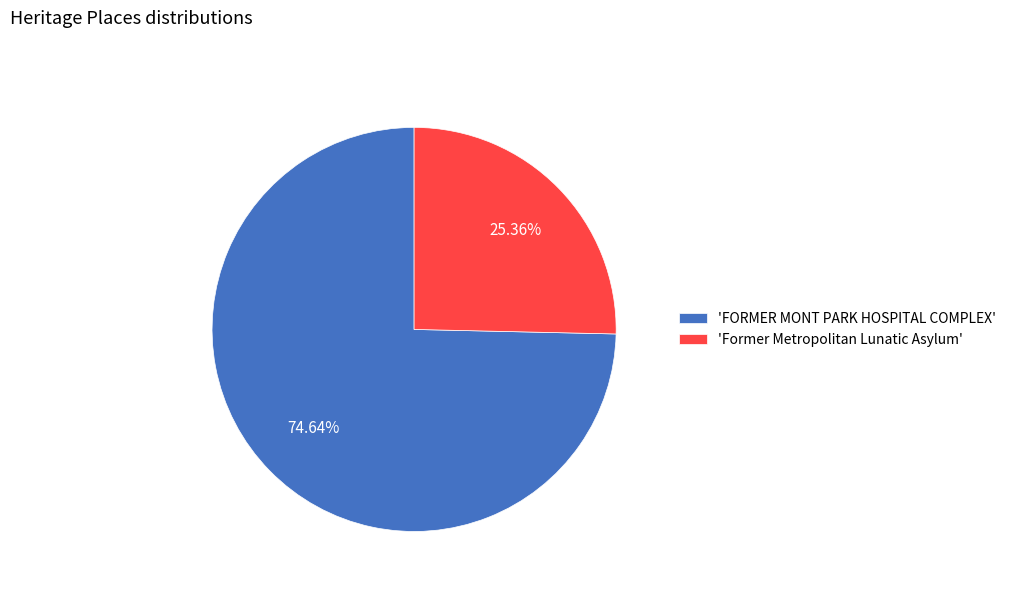

Which category has the smallest portion of the pie?

'Former Metropolitan Lunatic Asylum'